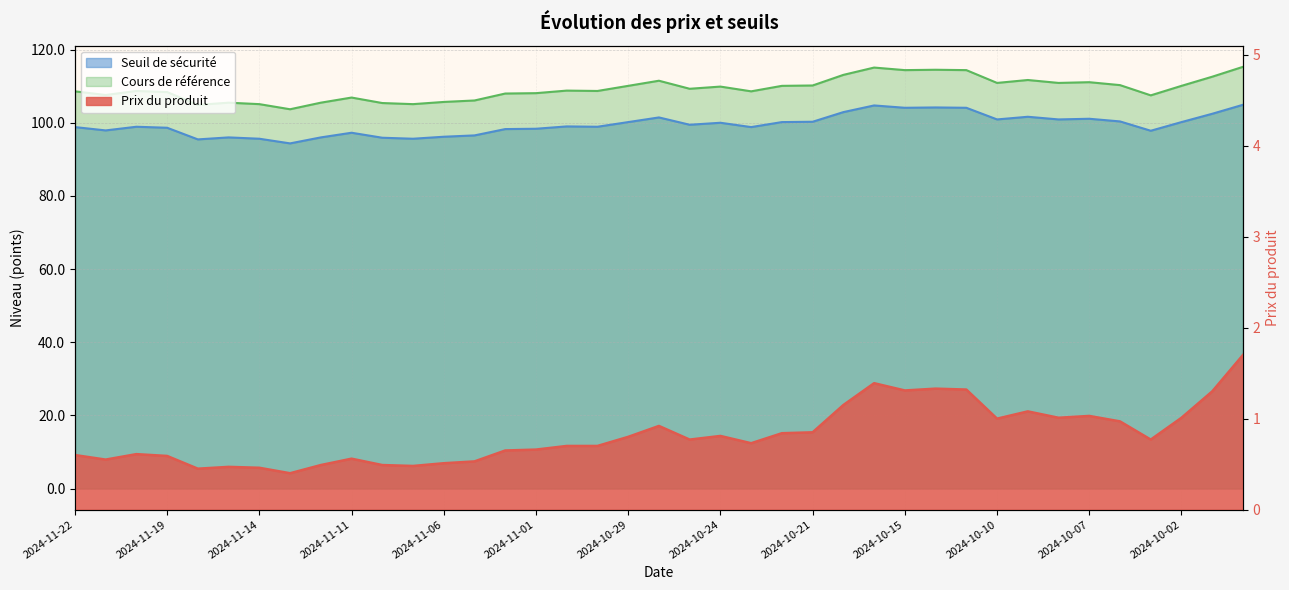

The Seuil de sécurité series shows 96.0 at 2024-11-15. True or false?

True